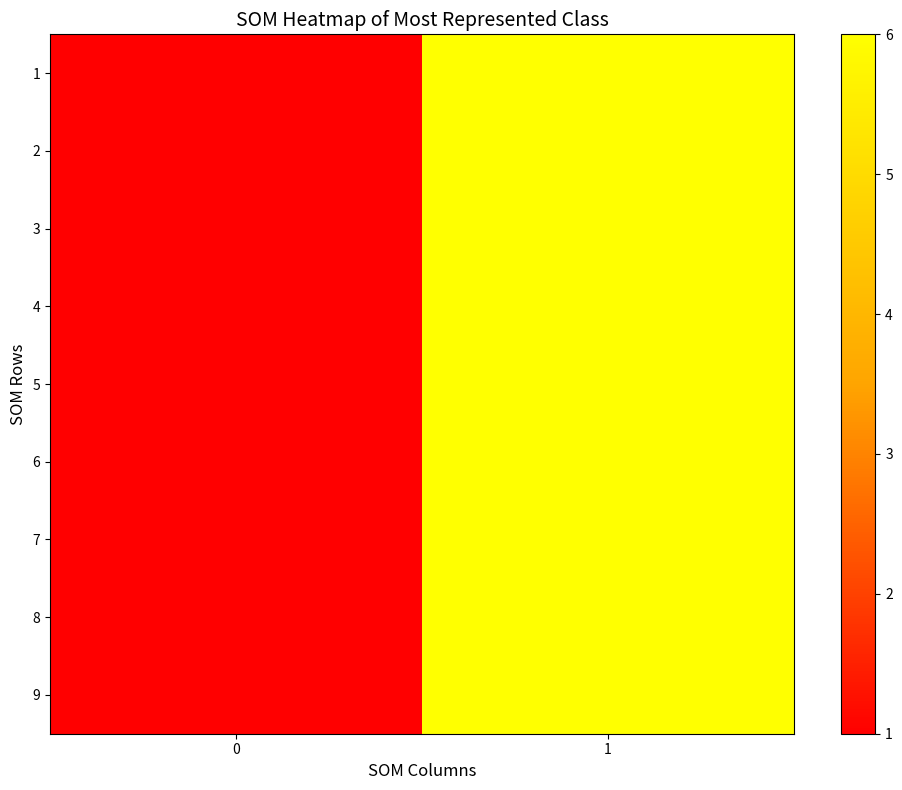

Reading left to right, what are all the values shown in this chart?

1: 0=1	1=6
2: 0=1	1=6
3: 0=1	1=6
4: 0=1	1=6
5: 0=1	1=6
6: 0=1	1=6
7: 0=1	1=6
8: 0=1	1=6
9: 0=1	1=6